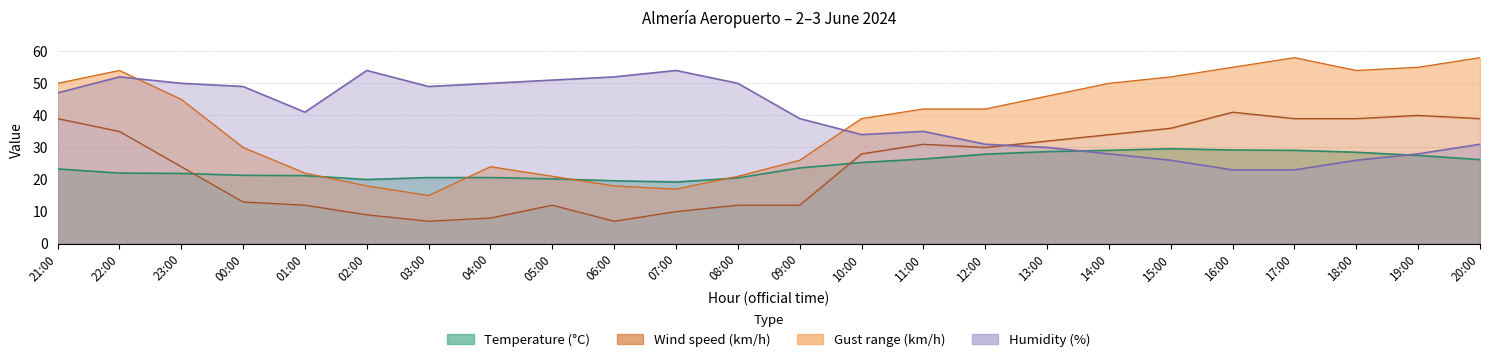

Which category has the lowest value in the Gust (km/h) series?

03:00